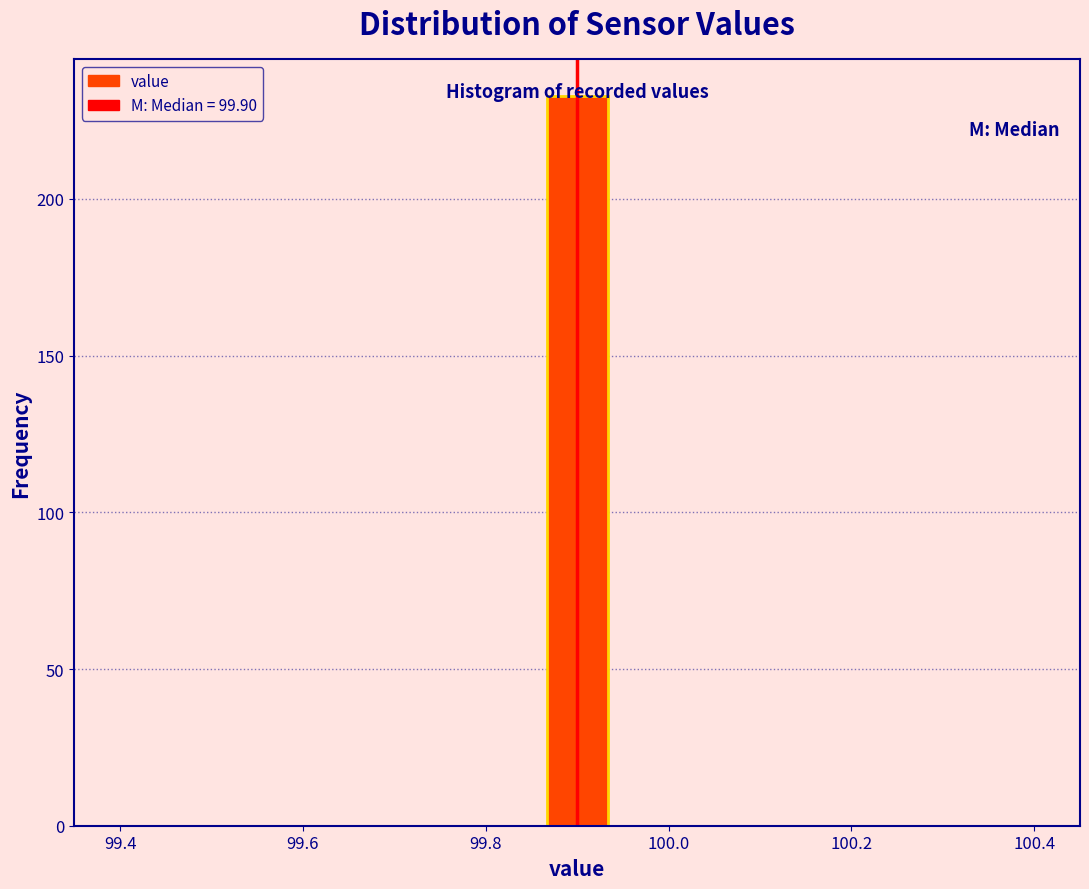

Around what value on the x-axis is the tallest bar? Give the approximate position of its centre, as read against the axis.

99.90